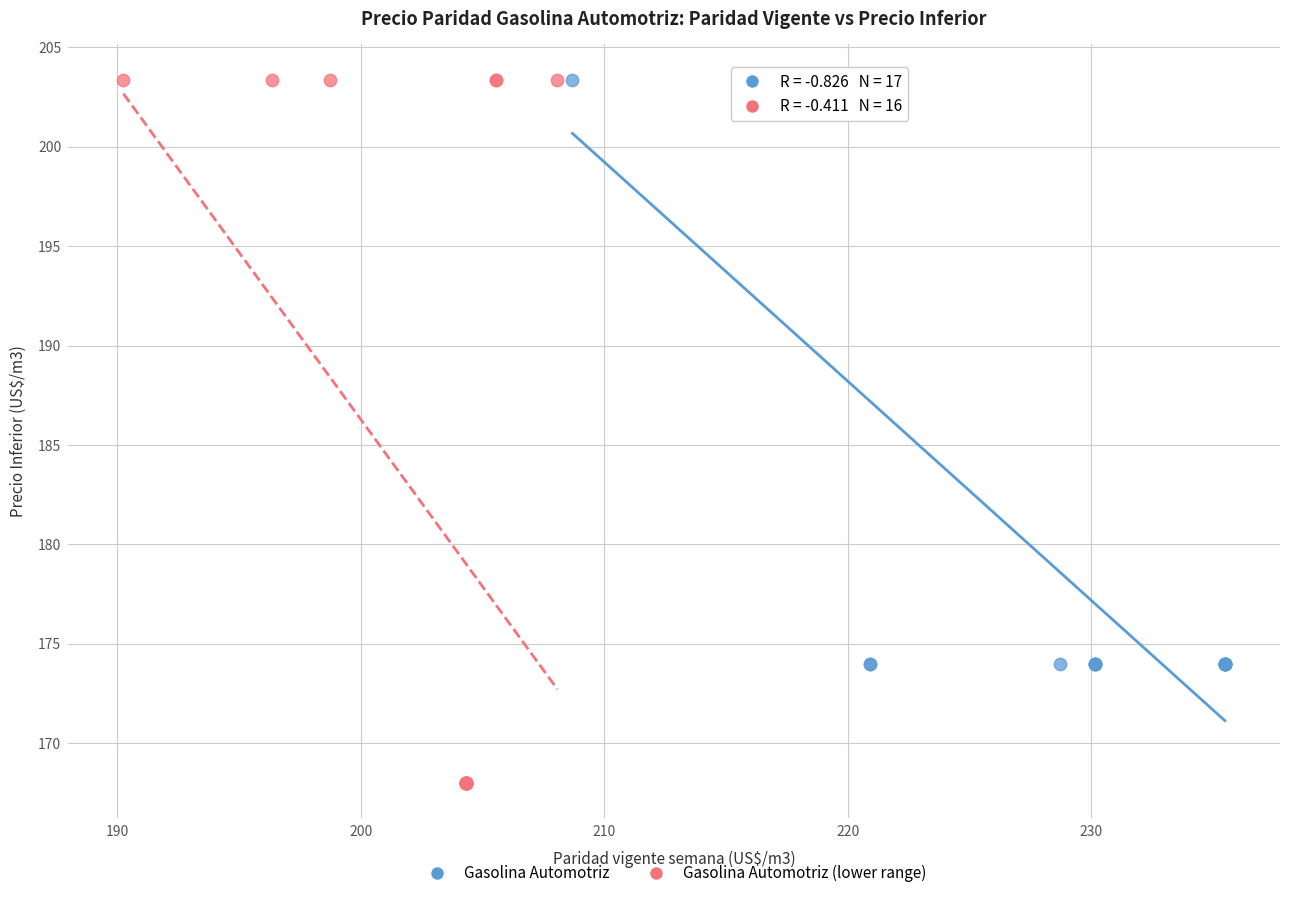

Which series has the widest spread of Y values?

Gasolina Automotriz (lower range)